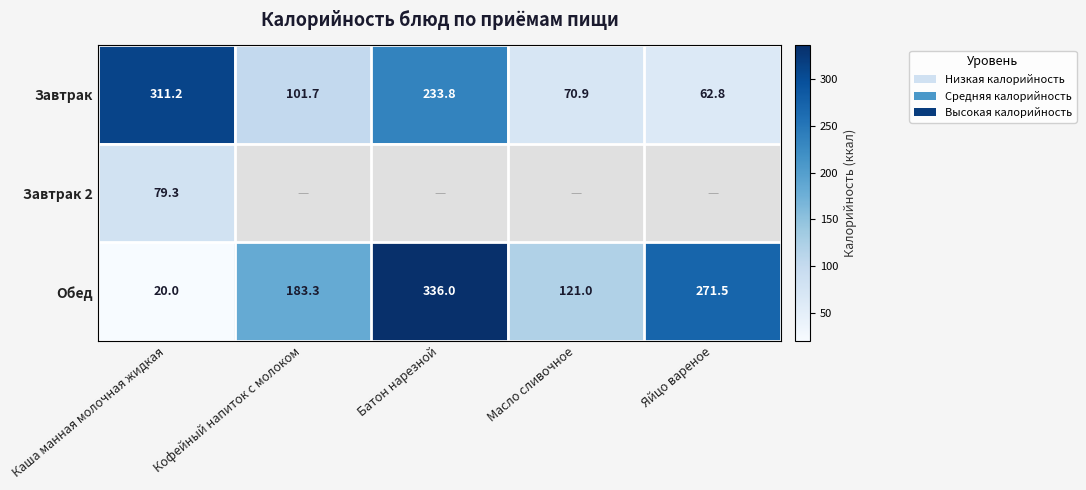

What is the total value across all series at Каша манная молочная жидкая?

410.5